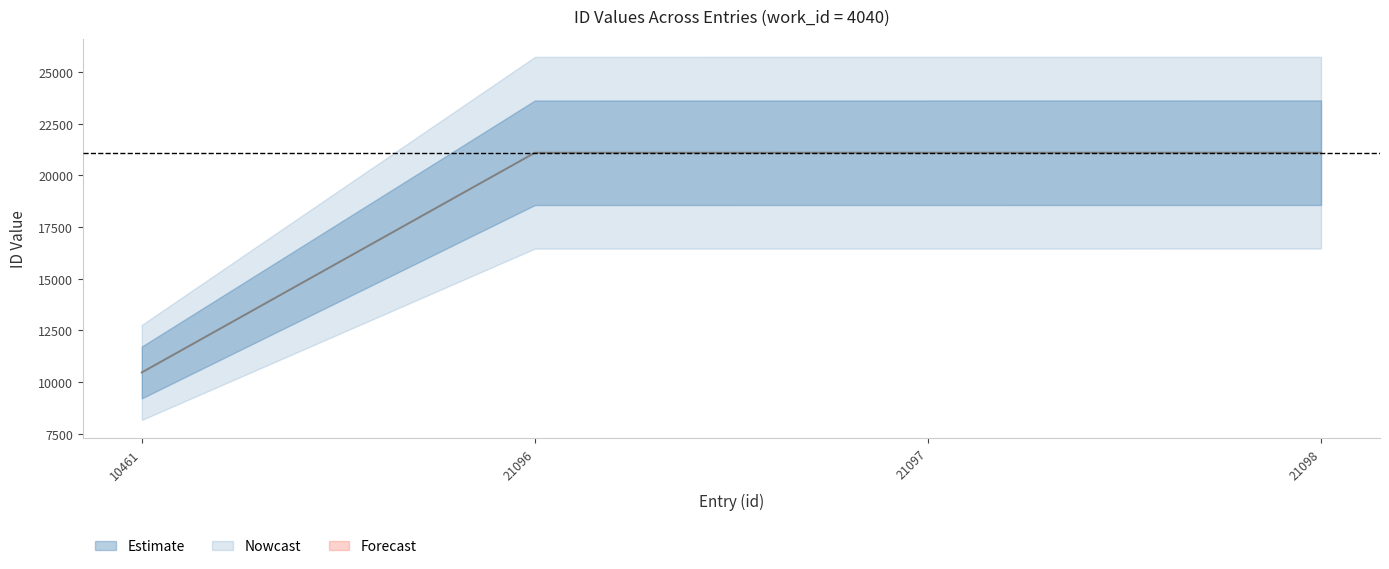

Approximately how many times larger is the value at 21097 compared to 21098?

1.0